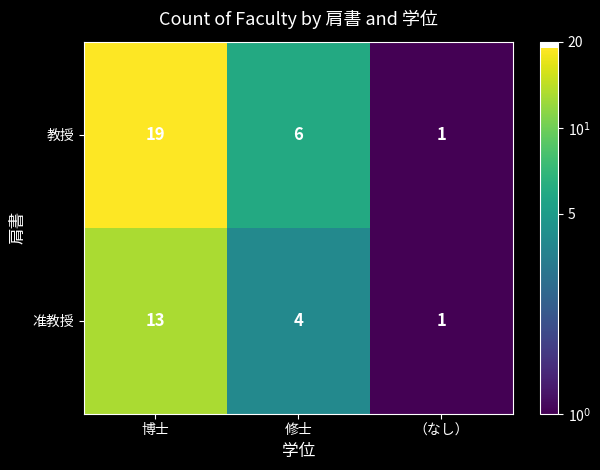

The 教授 series shows 1 at （なし）. True or false?

True